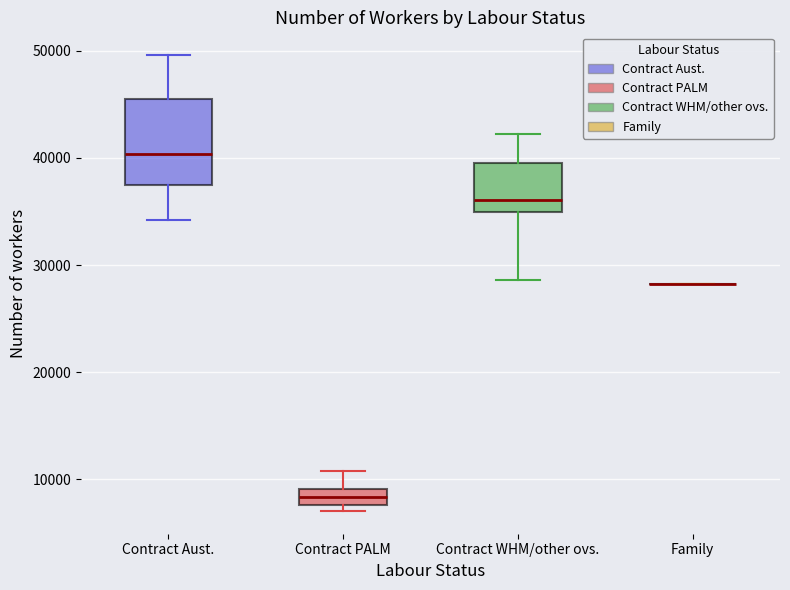

Reading left to right, read every box against the y-axis: the position of its median line, the range the box covers, and the ends of its whiskers. The values are not printed on the chart, so give them approximately, as read against the axis.

Contract Aust.: median 40000, box 37000 to 45000, whiskers 34000 to 50000
Contract PALM: median 8000 (inside the box), box 8000 to 9000, whiskers 7000 to 11000
Contract WHM/other ovs.: median 36000, box 35000 to 40000, whiskers 29000 to 42000
Family: box collapsed to a line at 28000, whiskers 28000 to 28000